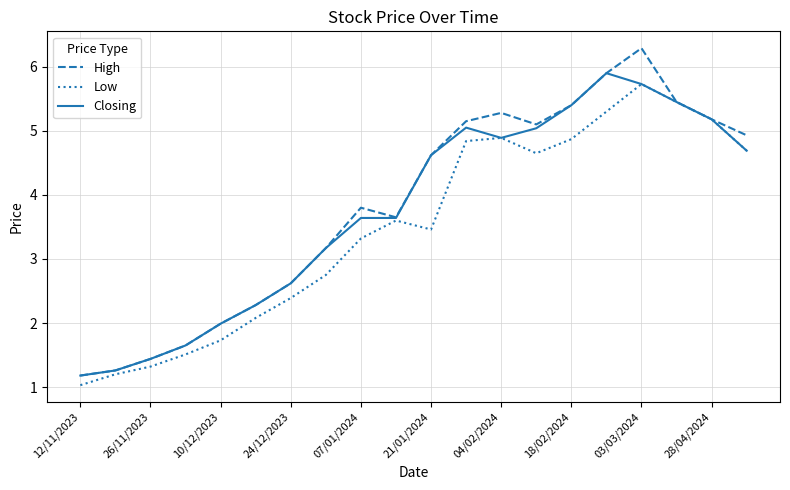

Which series has the largest range (max minus min)?

High